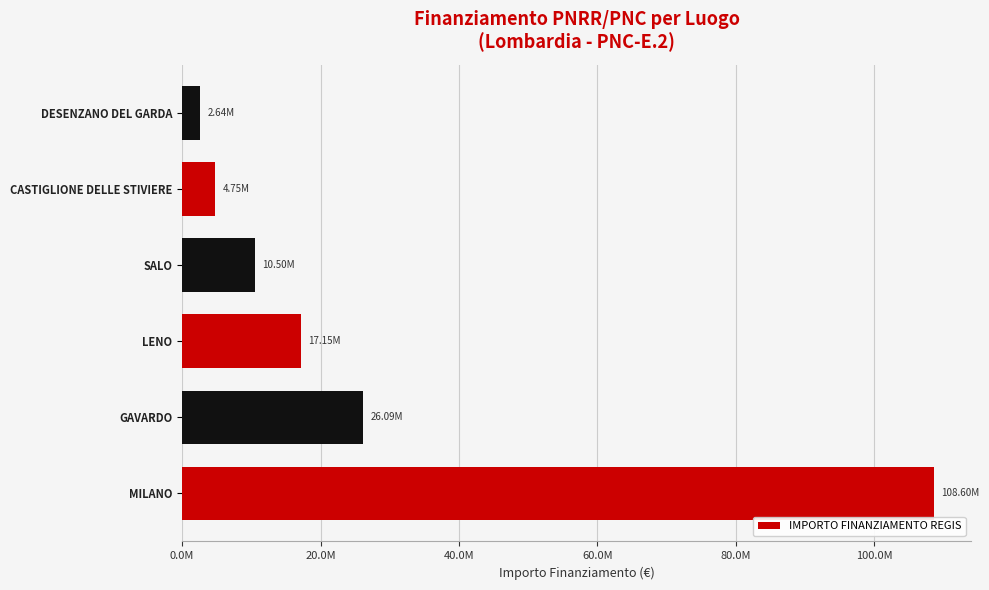

What is the average value?

28287589